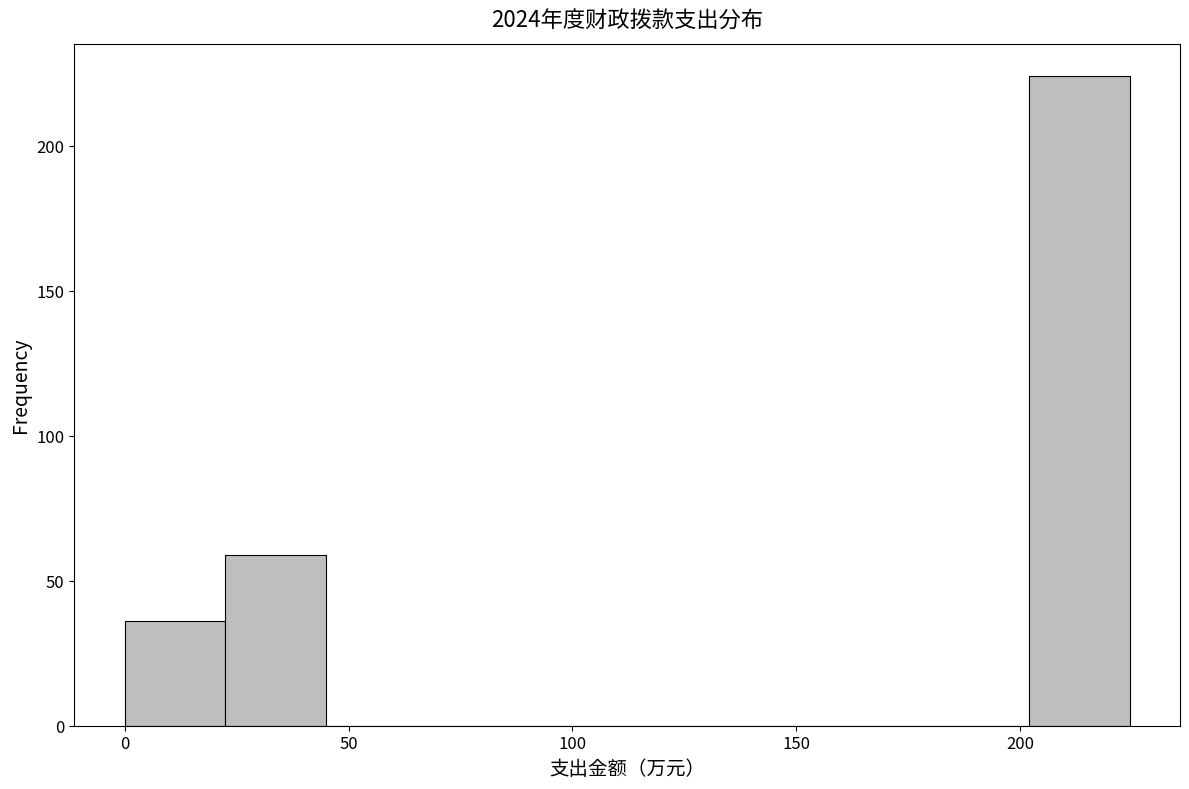

Reading left to right, transcribe this chart: for each bar, give the range it covers on the x-axis and its height. Neither the bar edges nor the heights are printed on the chart, so give them approximately, as read against the axes.

0 to 20: 35
20 to 45: 60
45 to 65: 0
65 to 90: 0
90 to 110: 0
110 to 135: 0
135 to 155: 0
155 to 180: 0
180 to 200: 0
200 to 225: 225